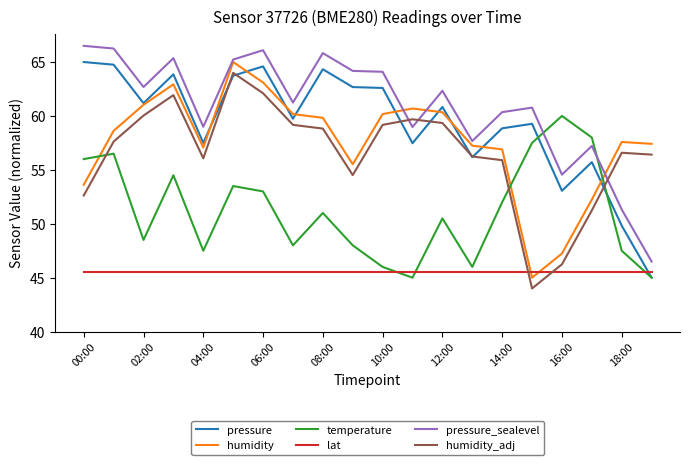

Which series has the largest total across all categories?

pressure_sealevel